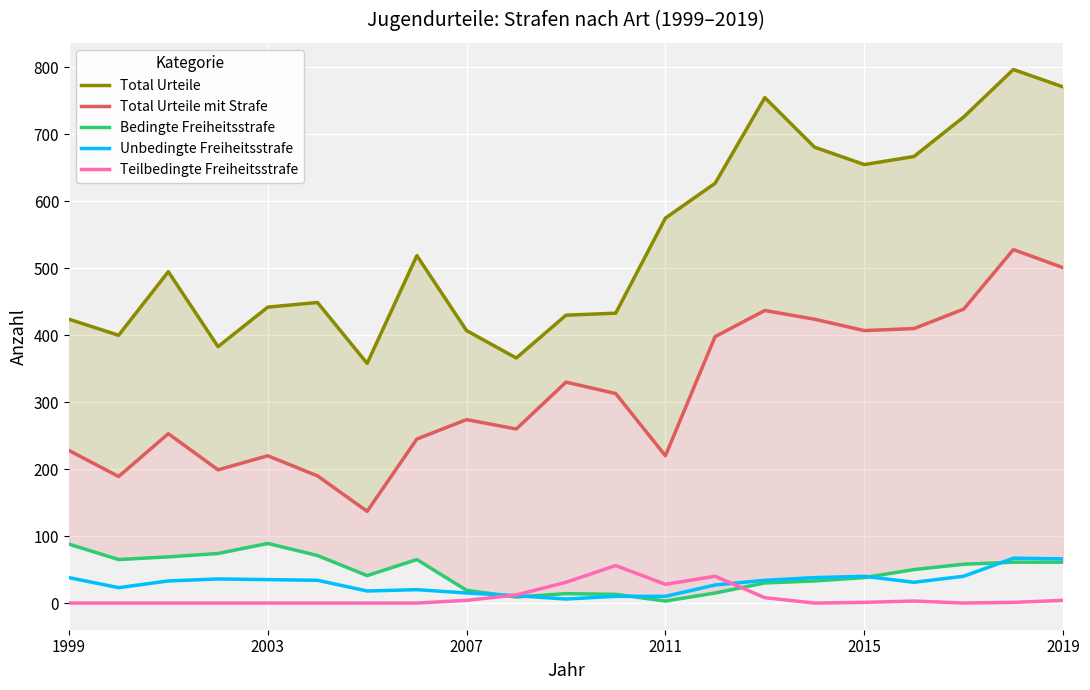

Reading left to right, transcribe all the data shown in this chart.

Total Urteile: 424	400	495	383	442	449	358	519	407	366	430	433	575	627	755	681	655	667	726	797	771
Total Urteile mit Strafe: 228	189	253	199	220	190	137	245	274	260	330	313	220	398	437	424	407	410	439	528	501
Bedingte Freiheitsstrafe: 88	65	69	74	89	71	41	65	19	9	14	13	3	15	30	33	38	50	58	61	61
Unbedingte Freiheitsstrafe: 38	23	33	36	35	34	18	20	15	11	6	10	10	27	34	38	40	31	40	67	66
Teilbedingte Freiheitsstrafe: 0	0	0	0	0	0	0	0	4	12	31	56	28	40	8	0	1	3	0	1	4